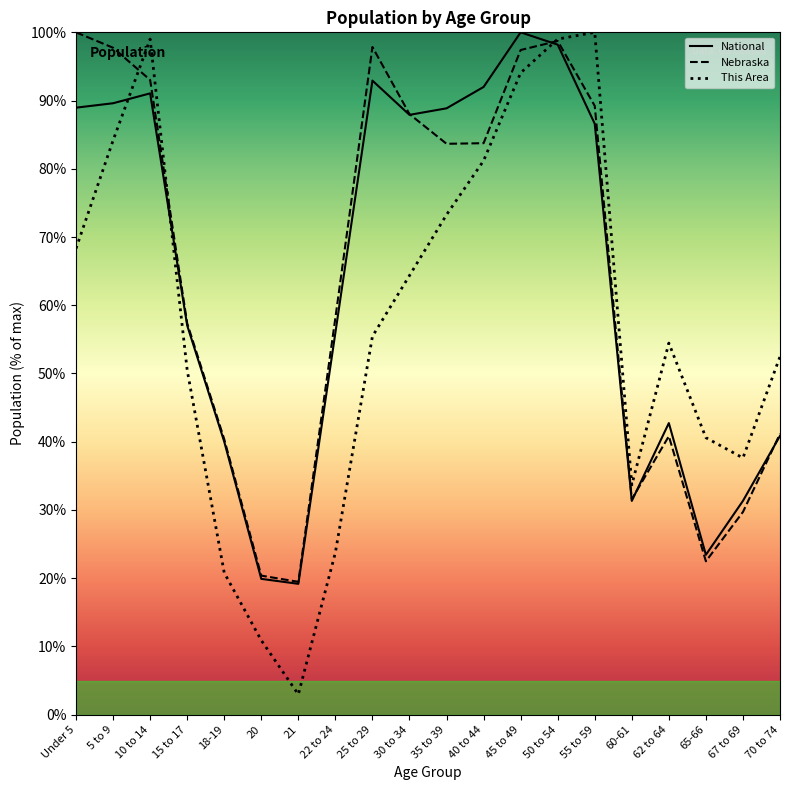

What is the greatest value displayed?

100.0